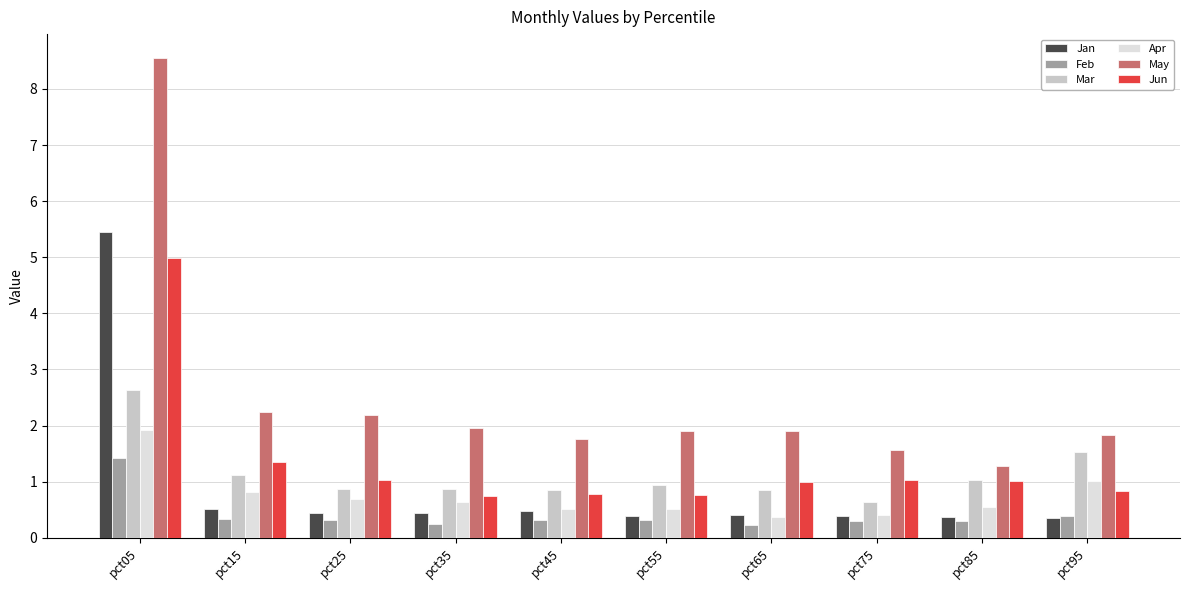

Which category has the highest value across all series?

pct05